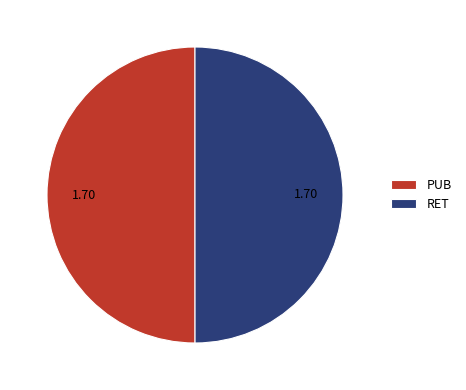

What is the ratio of the value at PUB to the value at RET?

1.0